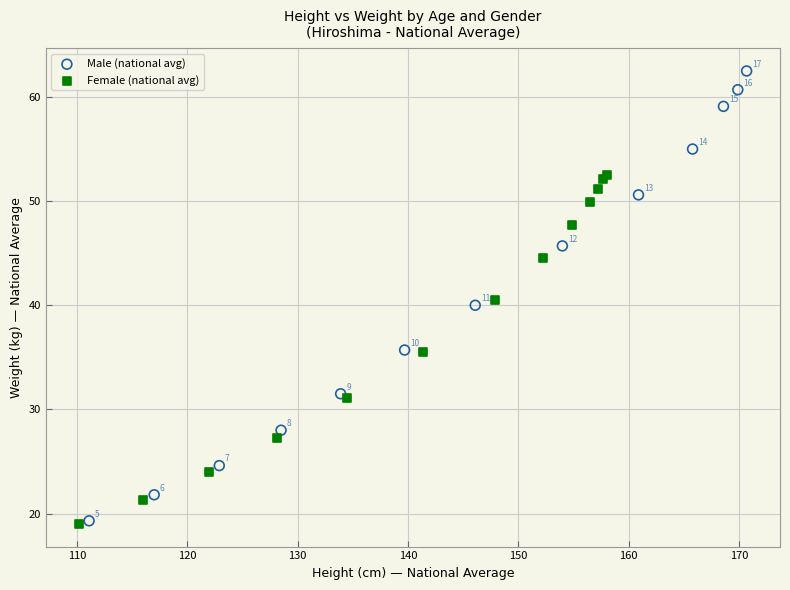

Which series contains the lowest Y value?

Female (national avg)